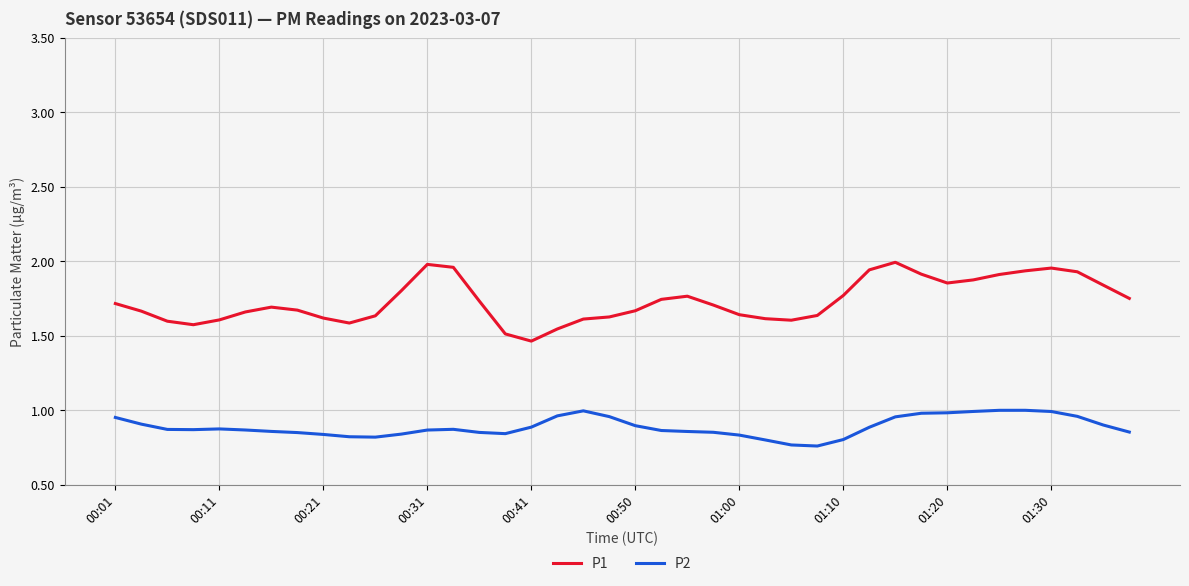

What is the difference between the maximum and minimum values in the P1 series?

0.5